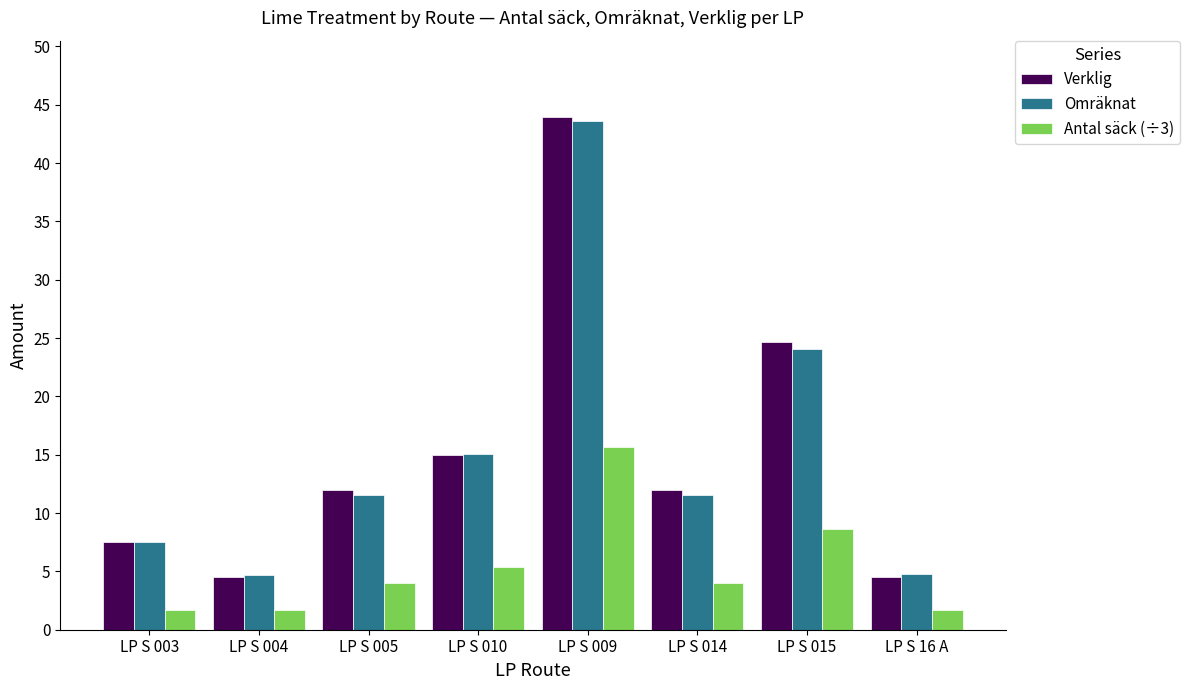

What is the minimum value shown in the chart?

1.7